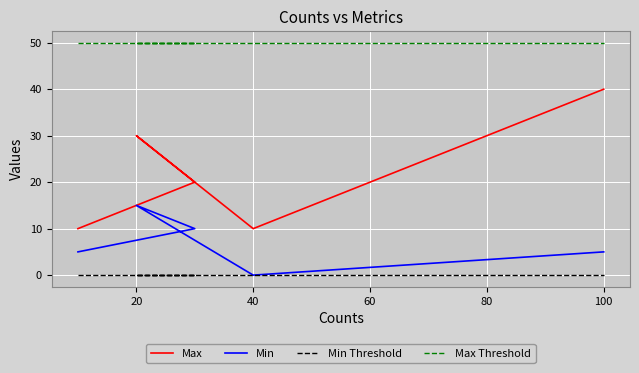

True or false: Min Threshold and Max cross at least once.

False